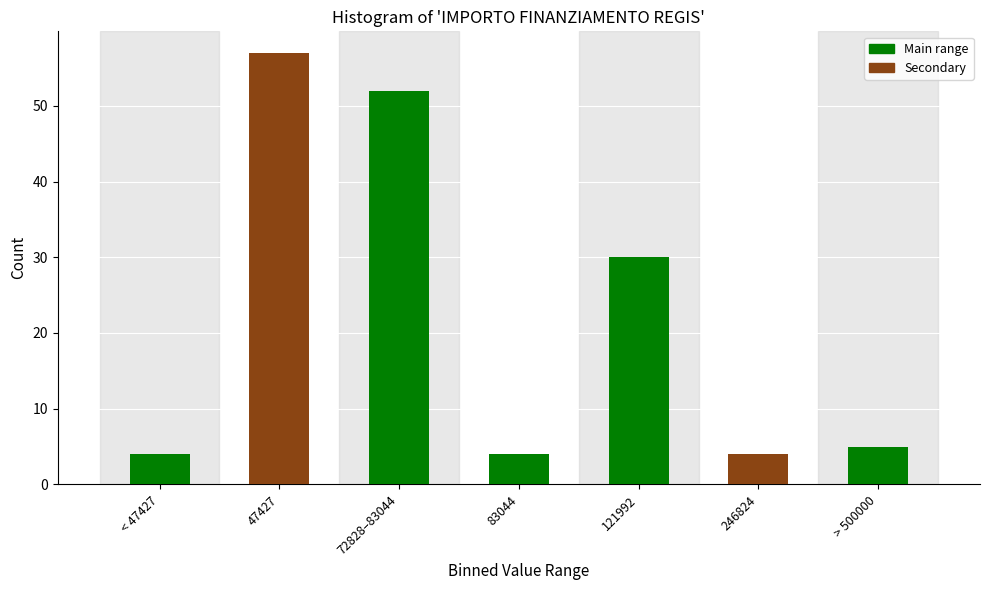

Reading right to left, transcribe all the data shown in this chart.

> 500000=5	246824=4	121992=30	83044=4	72828–83044=52	47427=57	< 47427=4